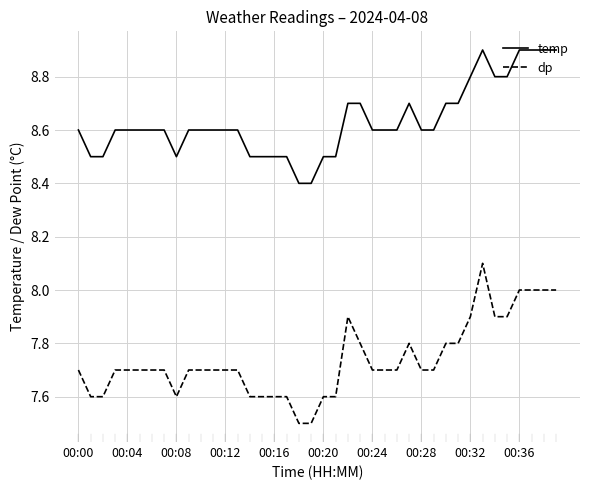

True or false: dp and temp cross at least once.

False